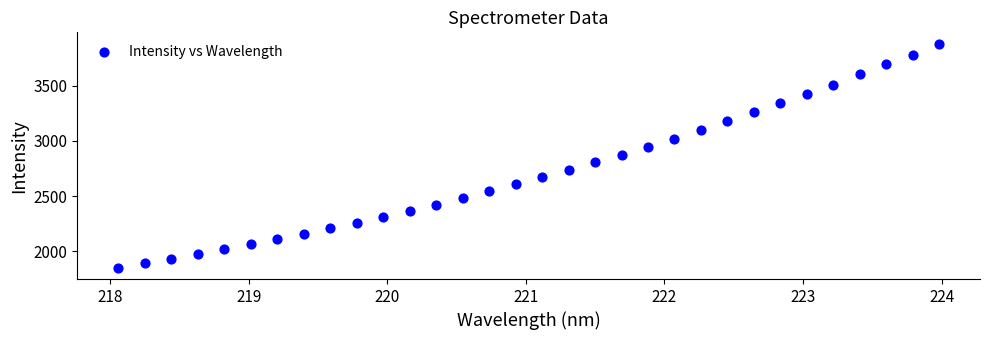

What is the range of X values (max minus min)?

5.9